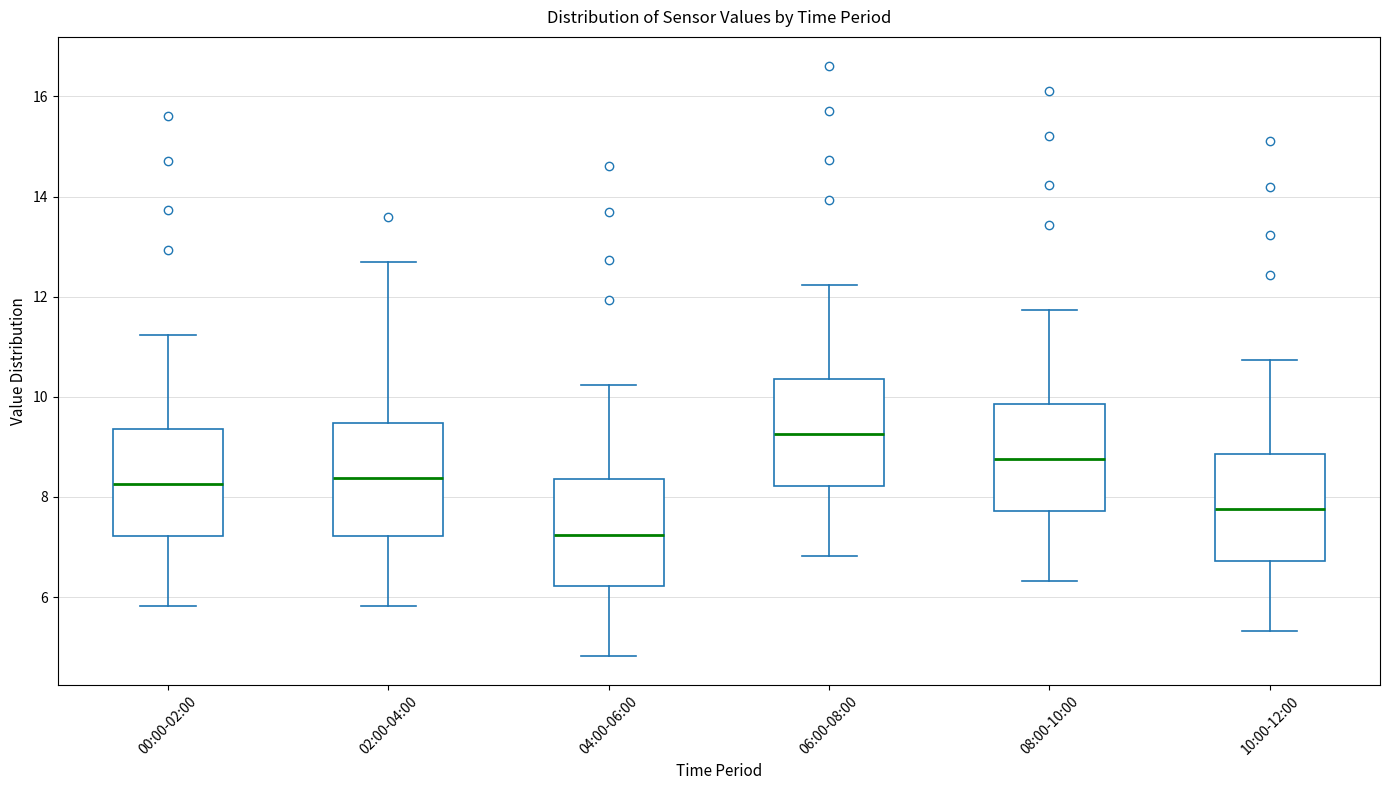

Where does the upper whisker of the box for 10:00-12:00 end on the y-axis? The values are not printed on the chart, so give them approximately, as read against the axis.

10.8